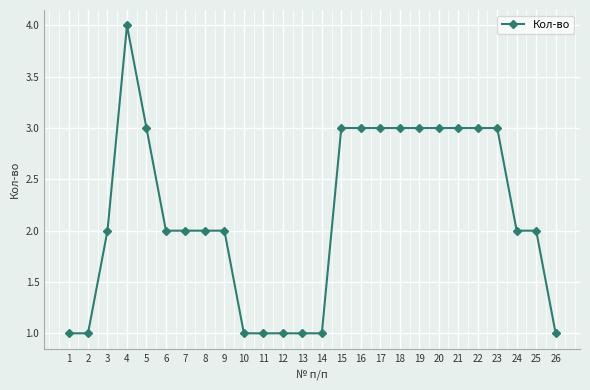

What is the value of the 12th point from the left?

1